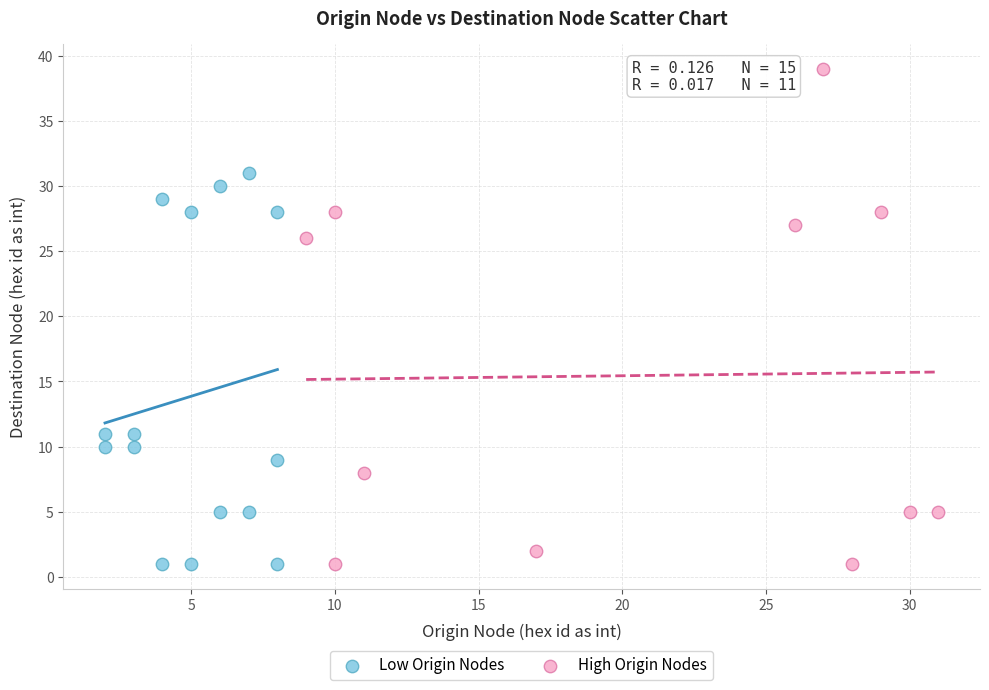

Which series reaches the maximum Y coordinate?

High Origin Nodes